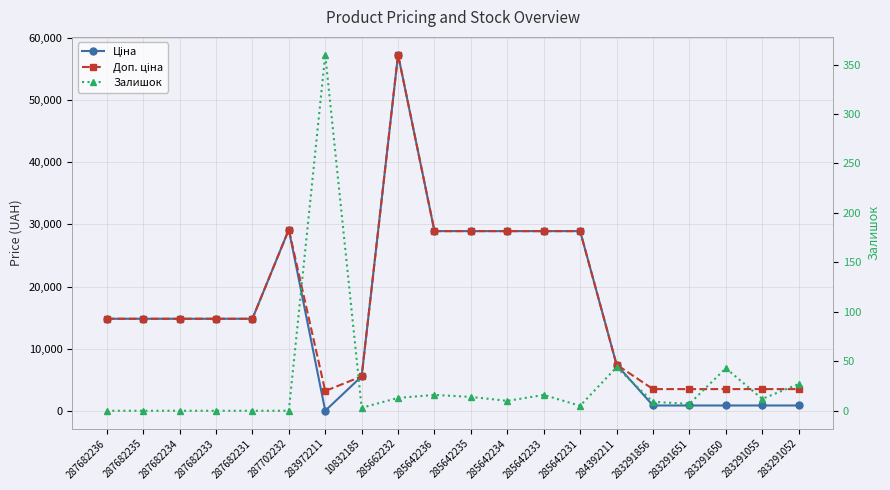

True or false: Ціна has a value of 2258.9 at 284392211.

False